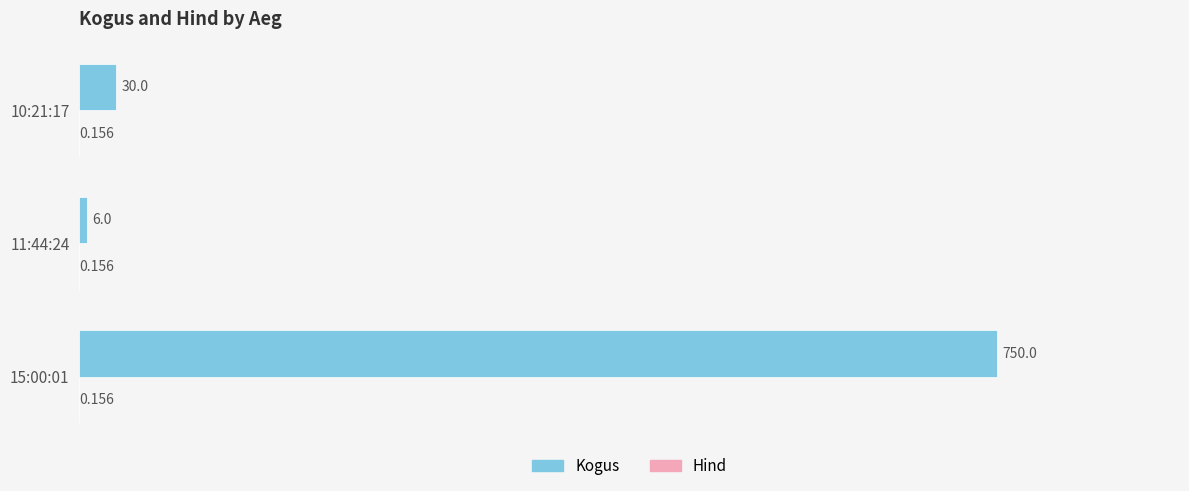

Between 15:00:01 and 10:21:17, which series saw the biggest shift?

Kogus